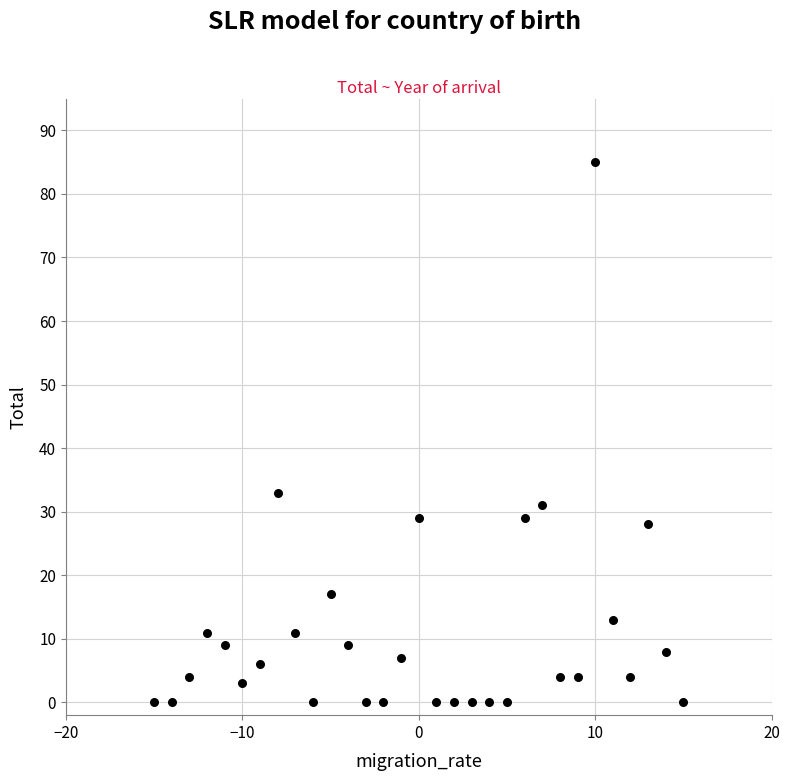

What is the range of X values (max minus min)?

30